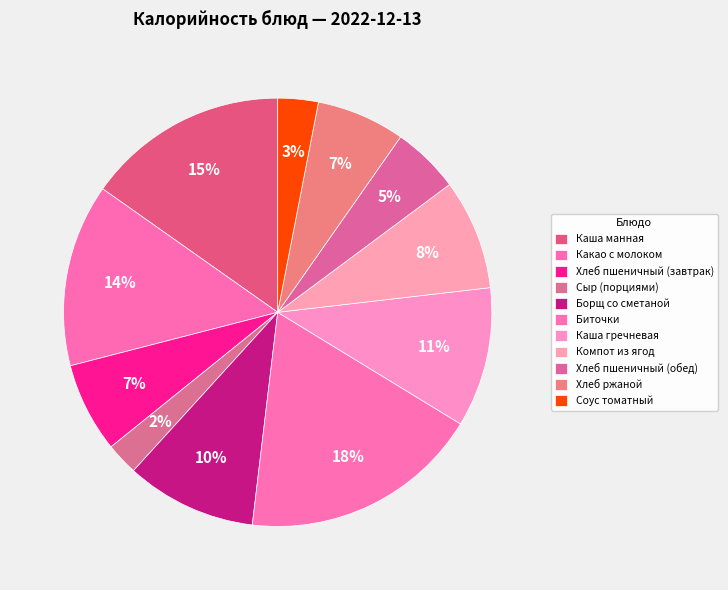

Count the number of slices in the pie.

11